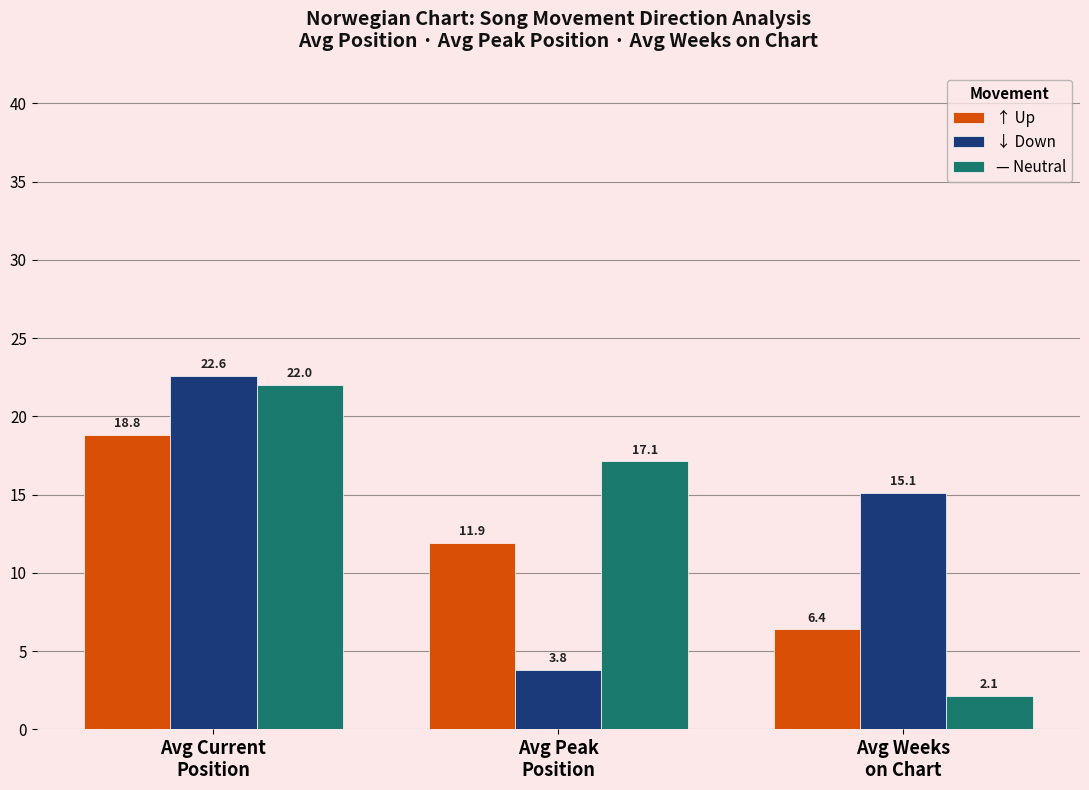

What is the maximum value shown in the chart?

22.6